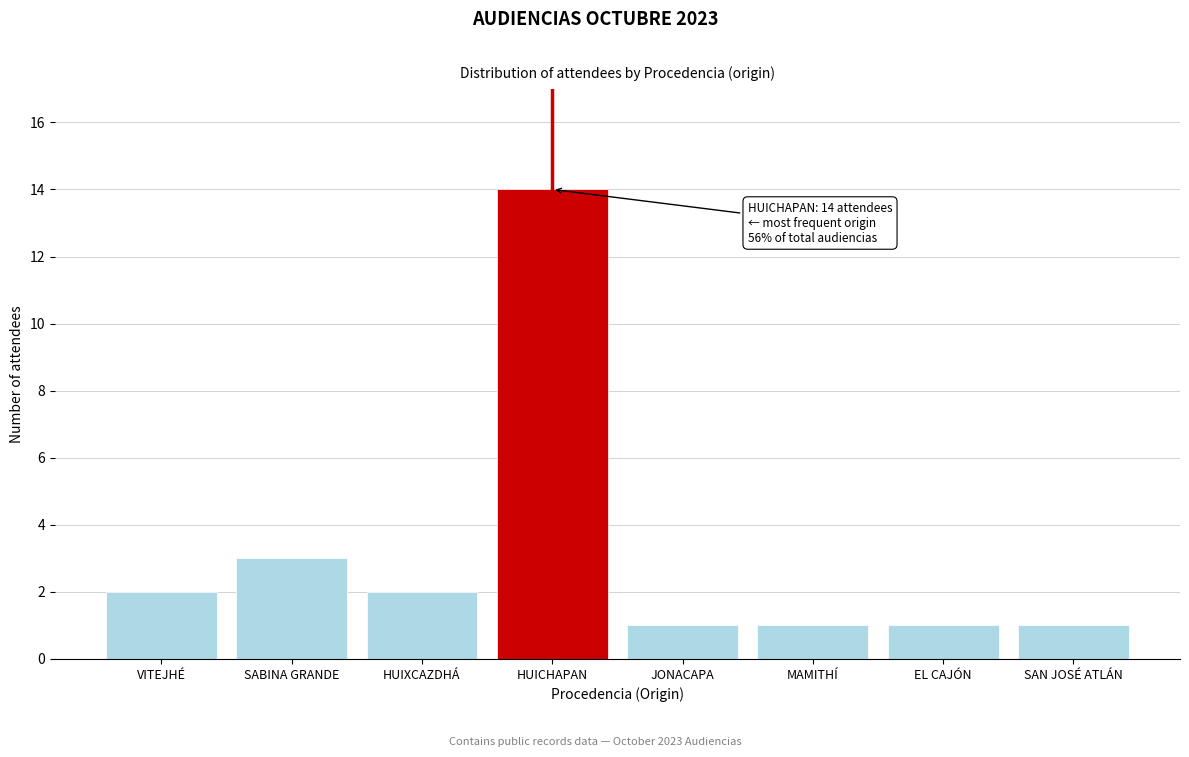

Reading left to right, extract all data points from this chart.

2	3	2	14	1	1	1	1